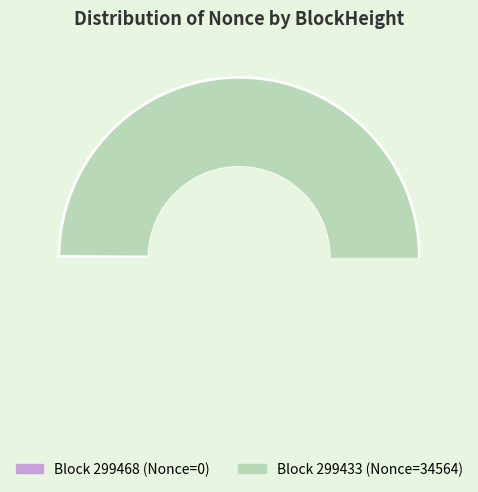

Is it true that 299433 is 85% of the pie?

False